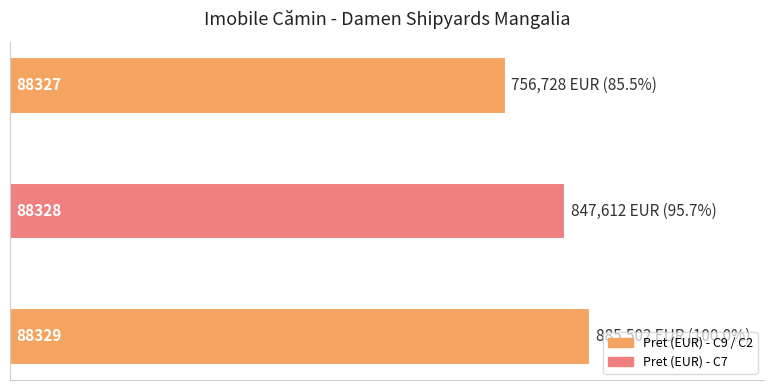

Count the values in the range 756728 to 885502.

3